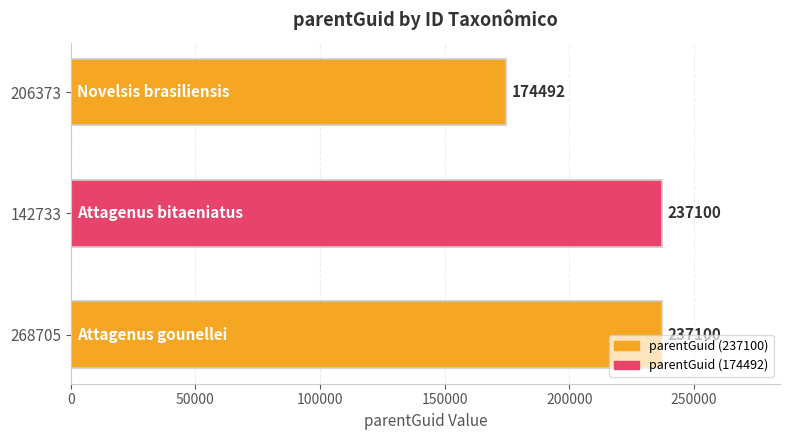

What is the minimum value shown in the chart?

174492